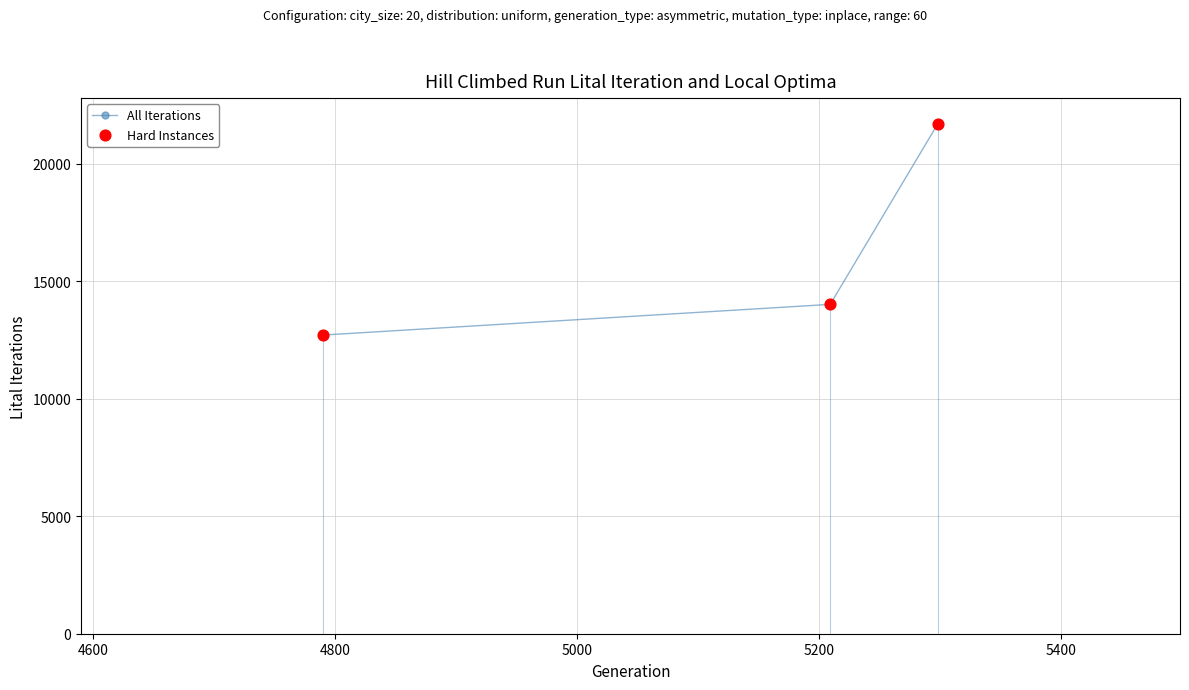

Is the value of All Iterations at 4400 greater than the value of Hard Instances at 4400?

No